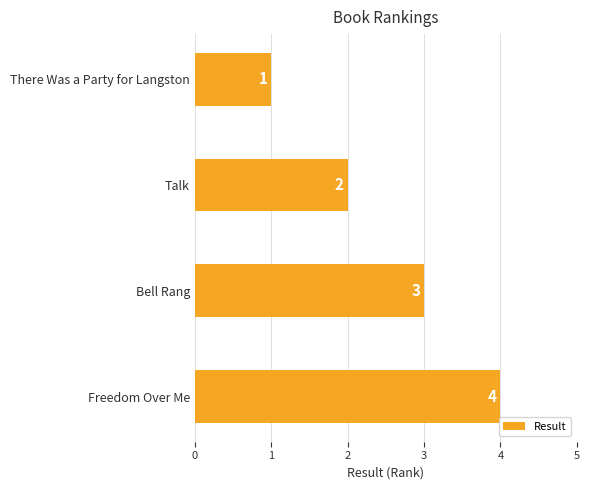

The value at Bell Rang is 3. True or false?

True